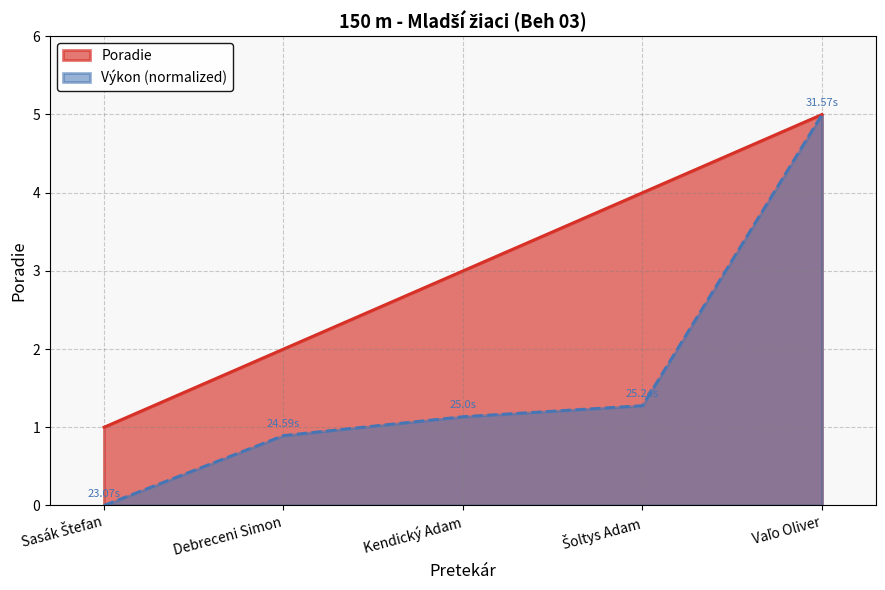

What is the difference between the Výkon values at Šoltys Adam and Vaľo Oliver?

3.7